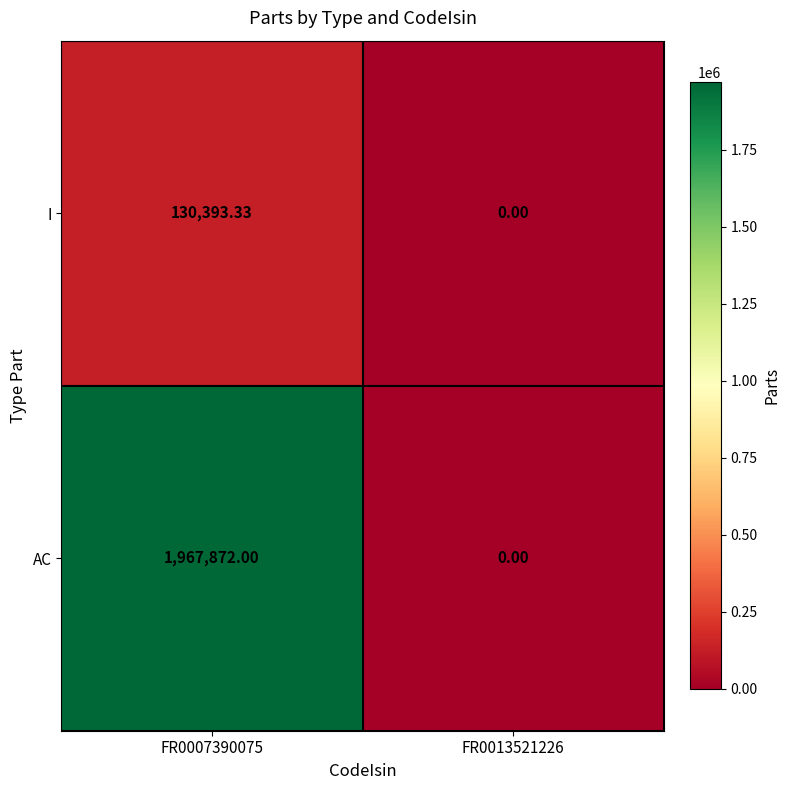

Is the value of I at FR0007390075 greater than the value of AC at FR0013521226?

Yes